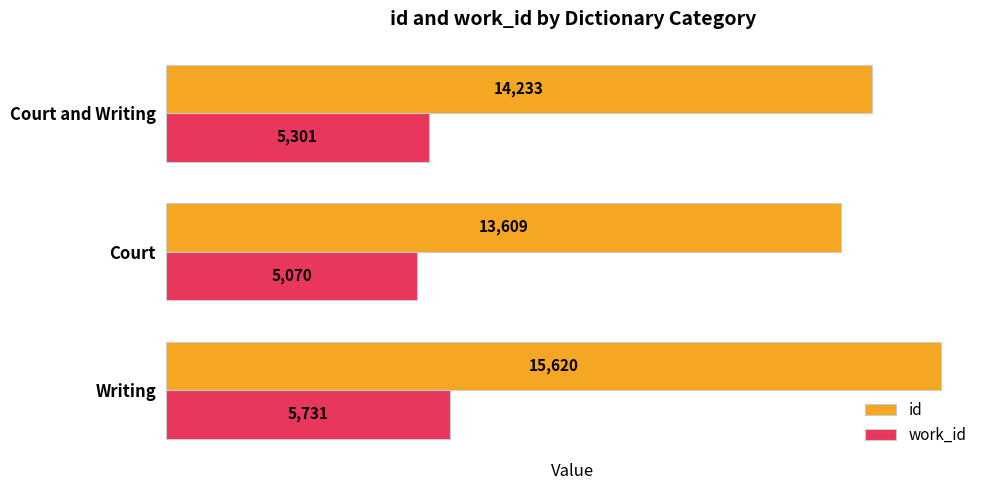

Which series changed the most between Writing and Court and Writing?

id